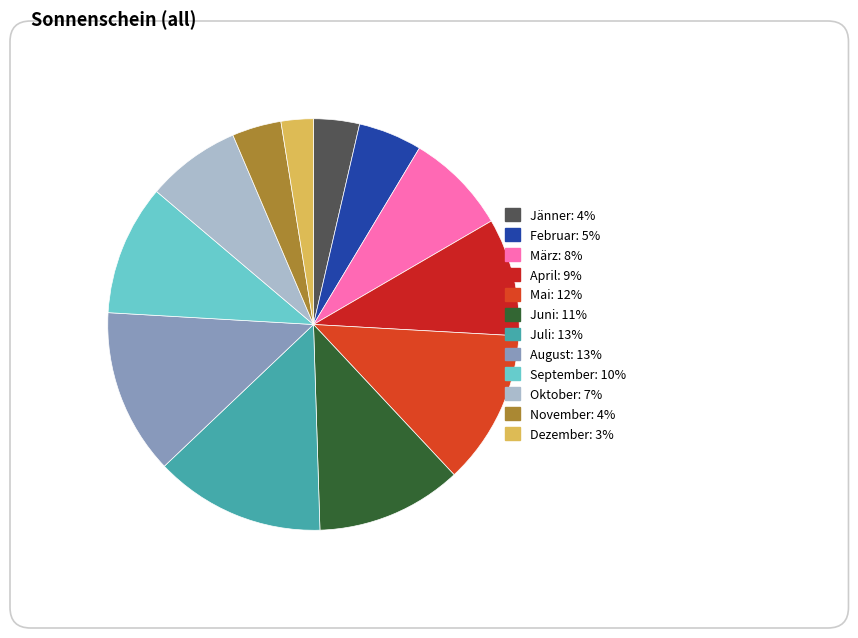

Count the number of slices in the pie.

12